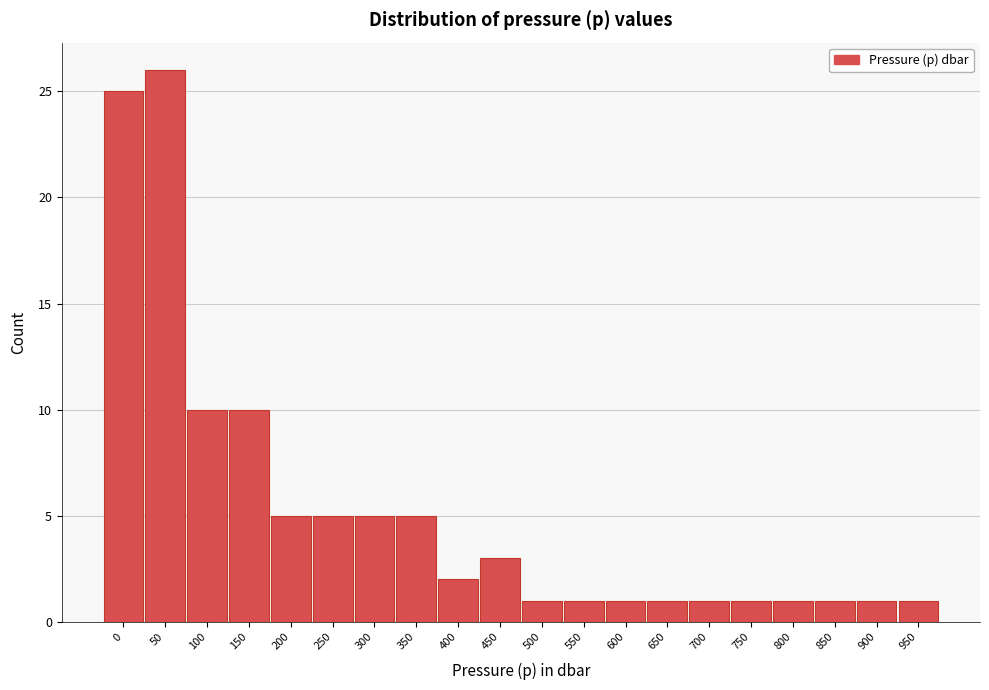

Reading left to right, list all the values displayed in this chart.

0=25	50=26	100=10	150=10	200=5	250=5	300=5	350=5	400=2	450=3	500=1	550=1	600=1	650=1	700=1	750=1	800=1	850=1	900=1	950=1